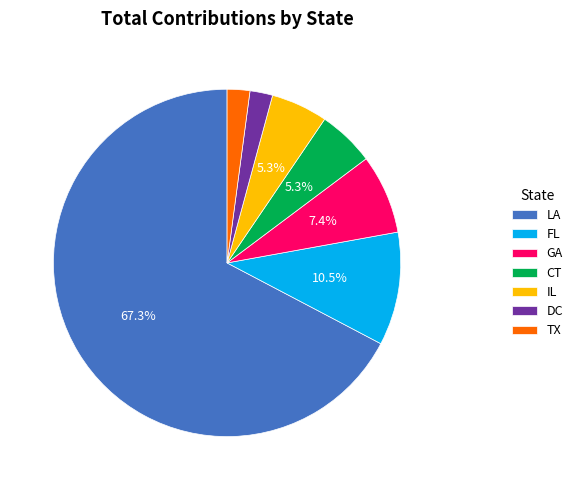

Which slice represents more than half of the pie?

LA